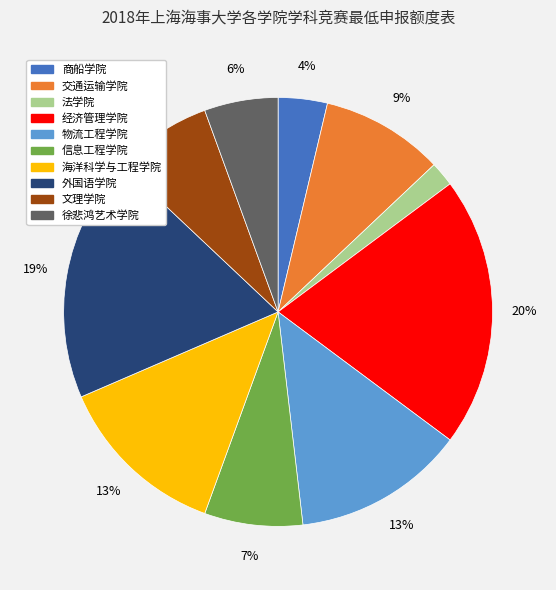

How many slices are in this pie chart?

10